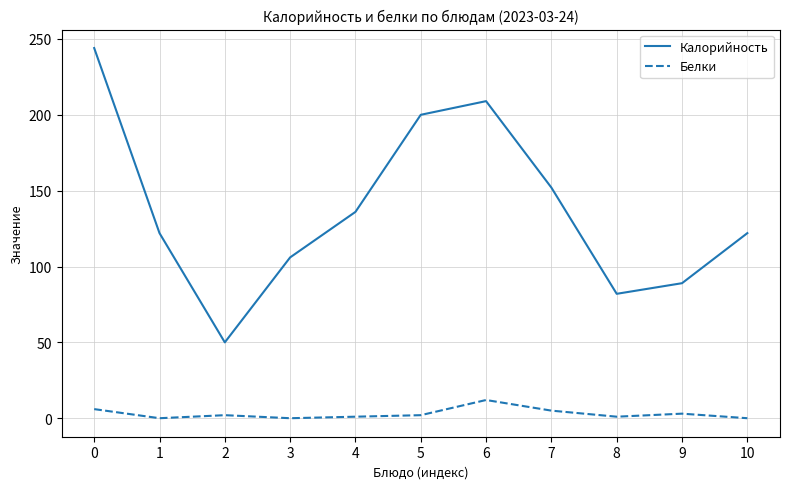

True or false: Калорийность has more than 0 interior local peaks.

True